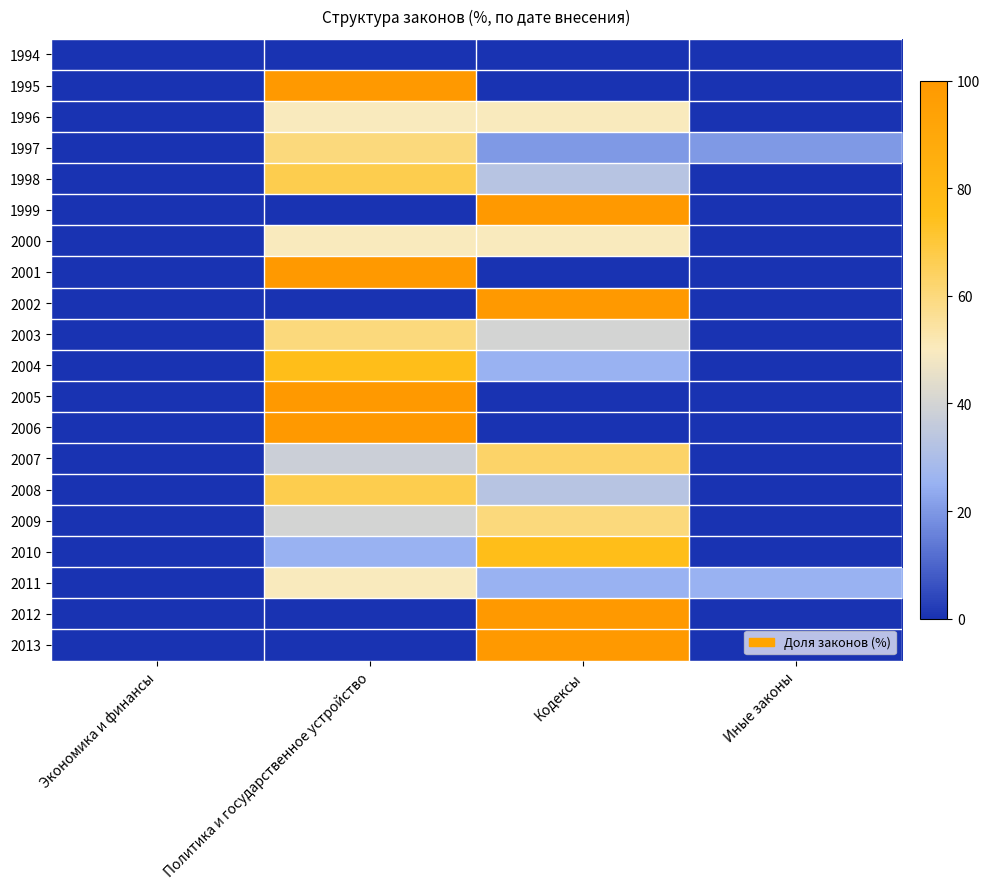

Between Кодексы and Политика и государственное устройство, which is larger?

Кодексы